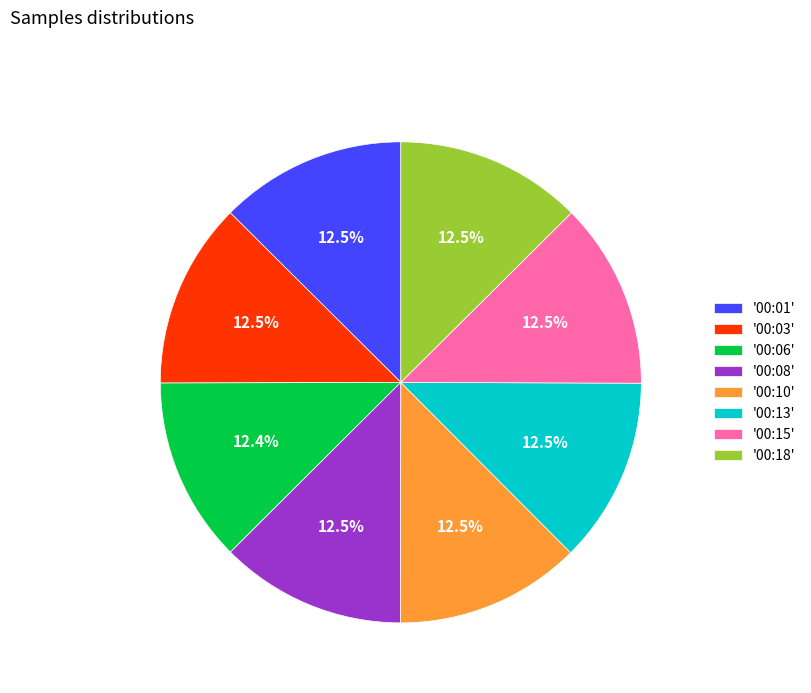

Does any single category account for the majority?

No